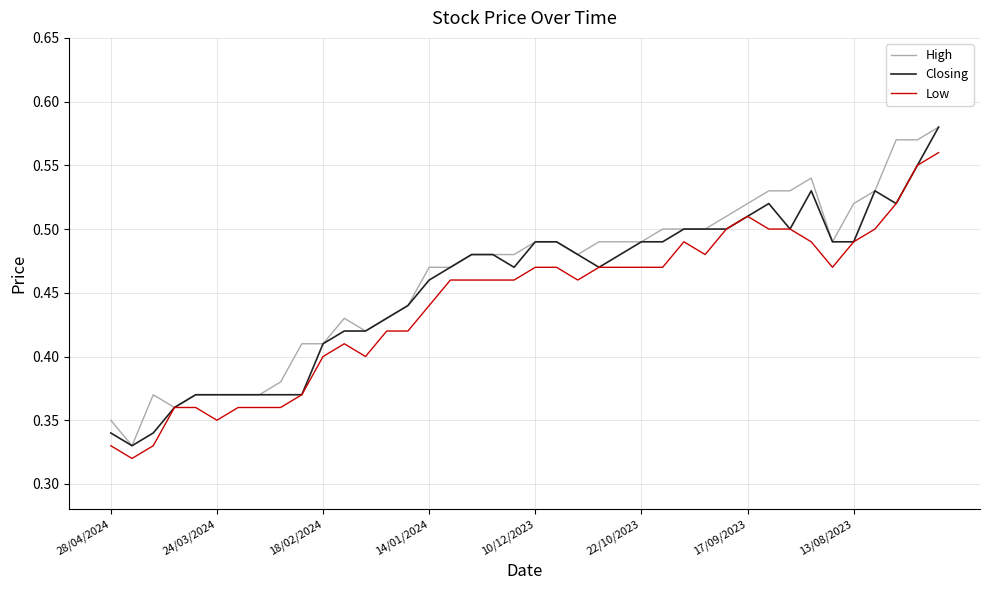

Does the chart have visible grid lines?

Yes